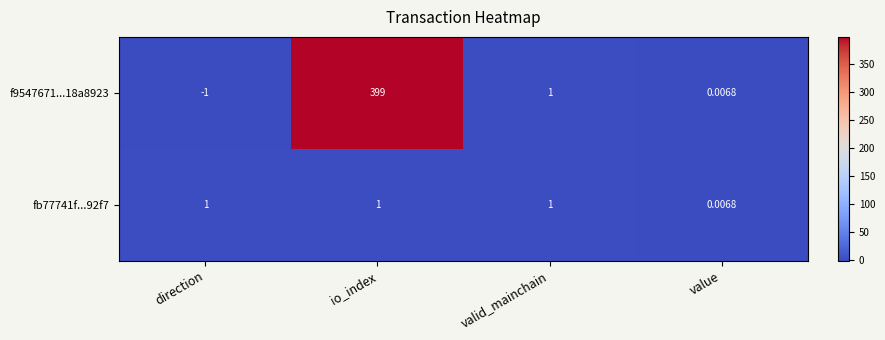

At which category is the sum across all series the highest?

io_index